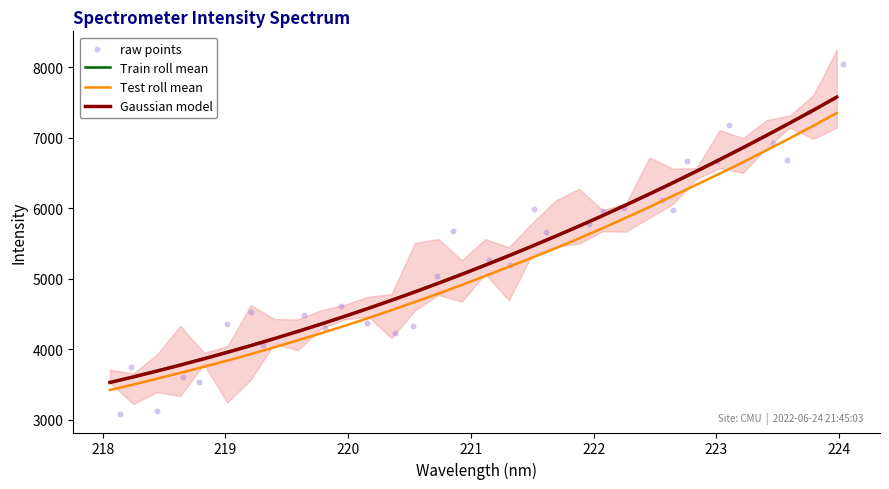

What is the lowest value of the Train roll mean series?

3524.6